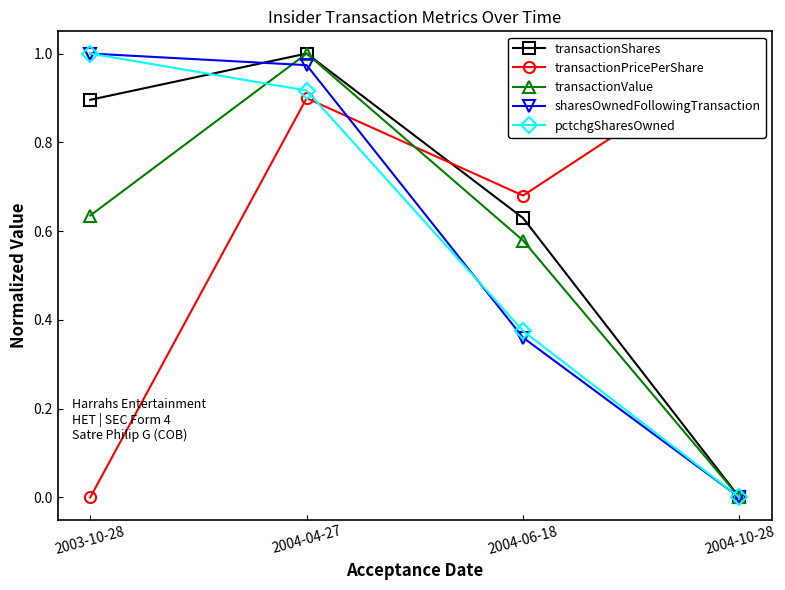

Which series ends up on top after the final intersection of pctchgSharesOwned and transactionShares?

transactionShares